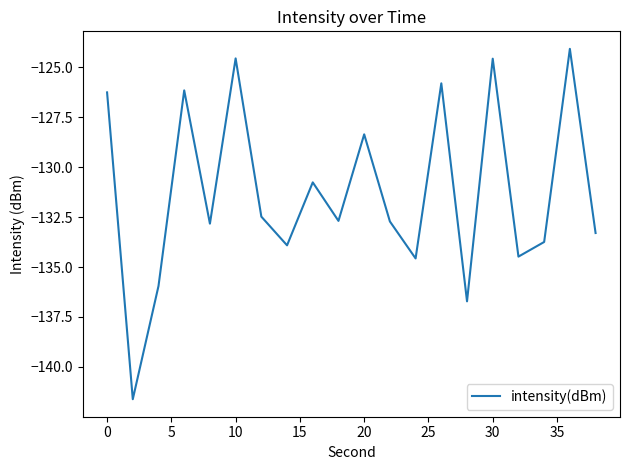

What is the difference between the maximum and minimum values?

17.5